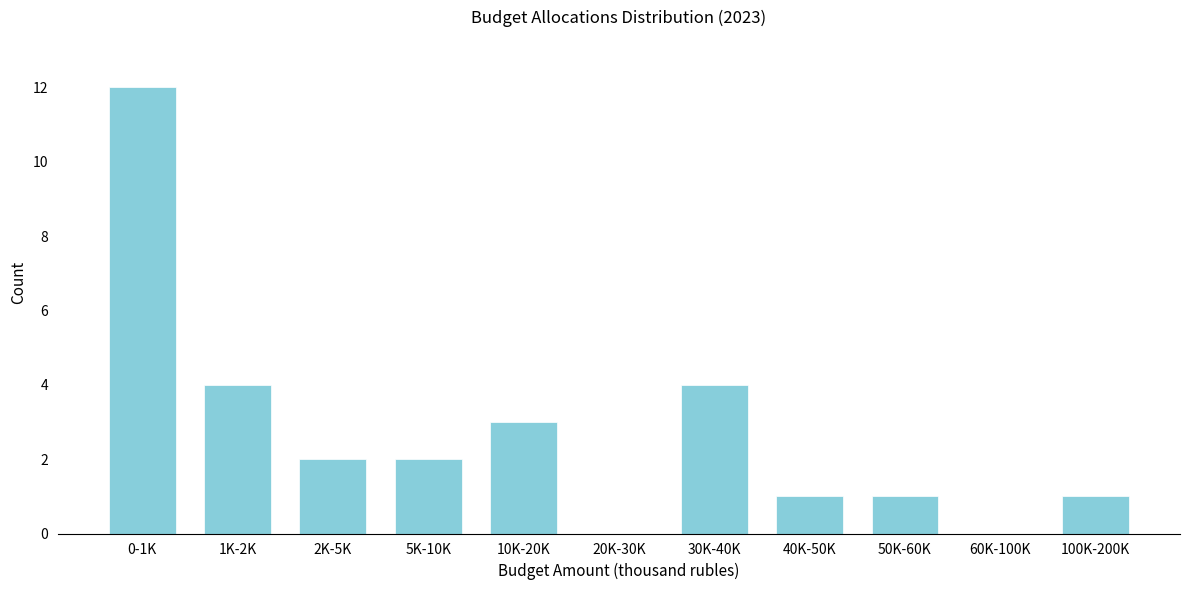

Reading right to left, what are all the values shown in this chart?

100K-200K=1	60K-100K=0	50K-60K=1	40K-50K=1	30K-40K=4	20K-30K=0	10K-20K=3	5K-10K=2	2K-5K=2	1K-2K=4	0-1K=12